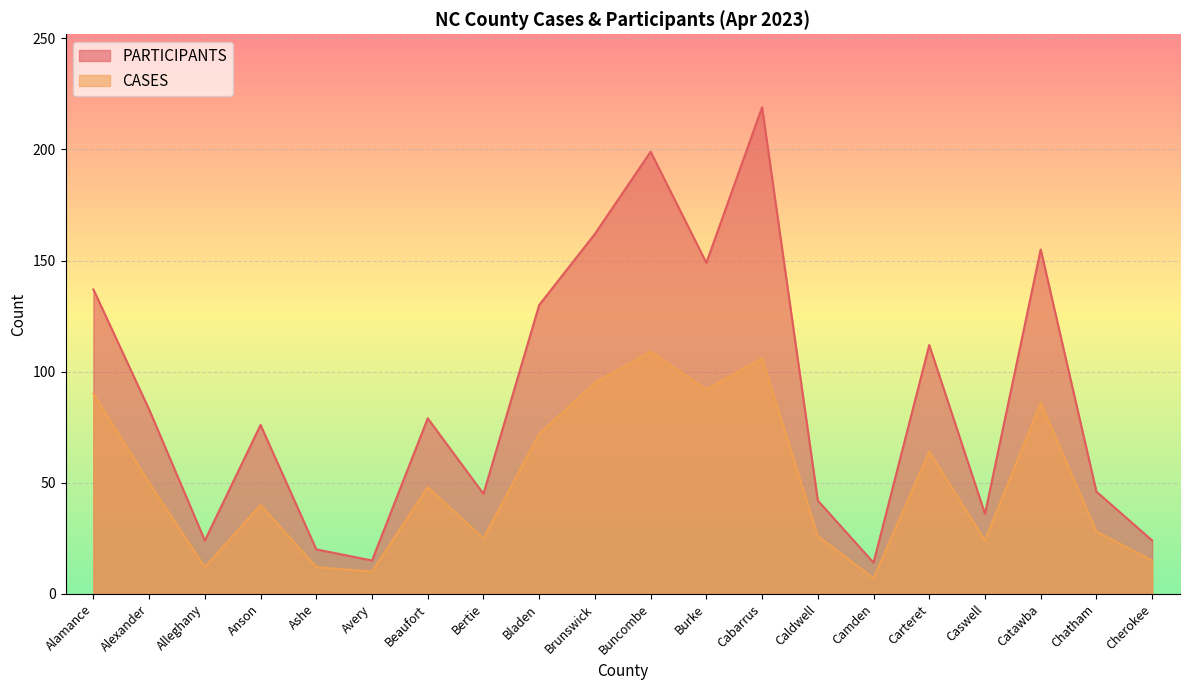

What is the total value across all series at Anson?

116